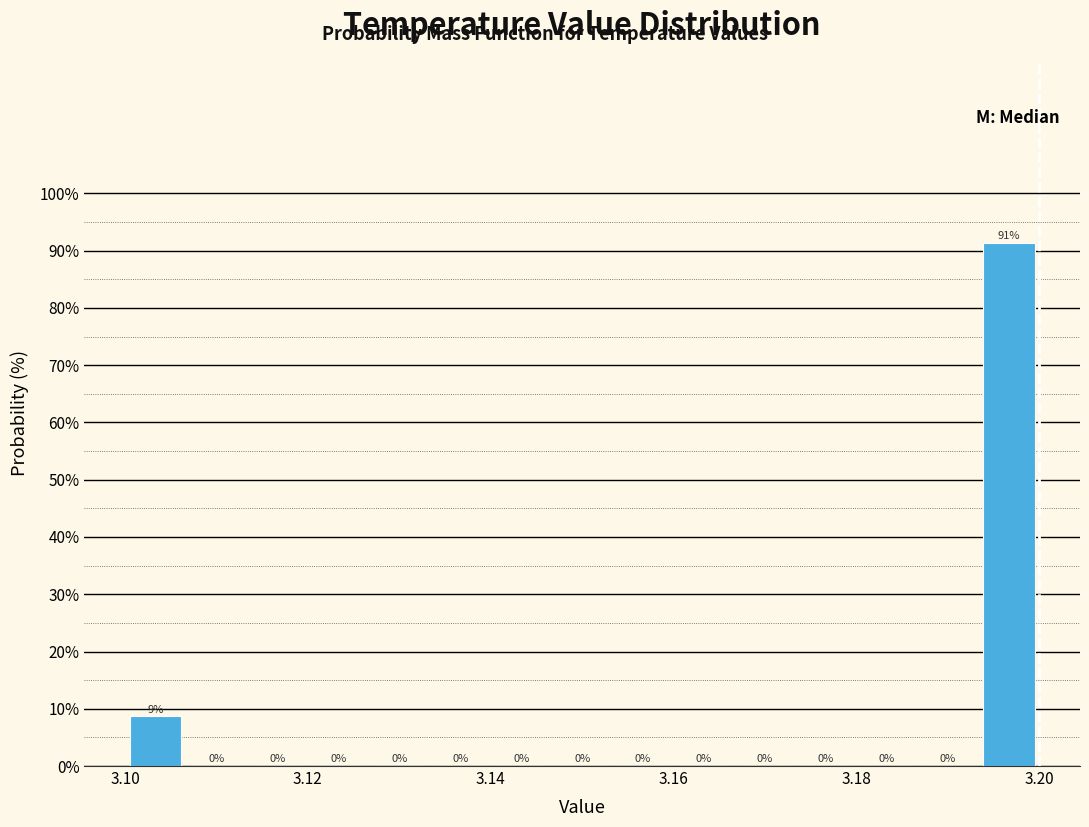

Read against the x-axis, roughly where is the centre of the tallest bar?

3.196